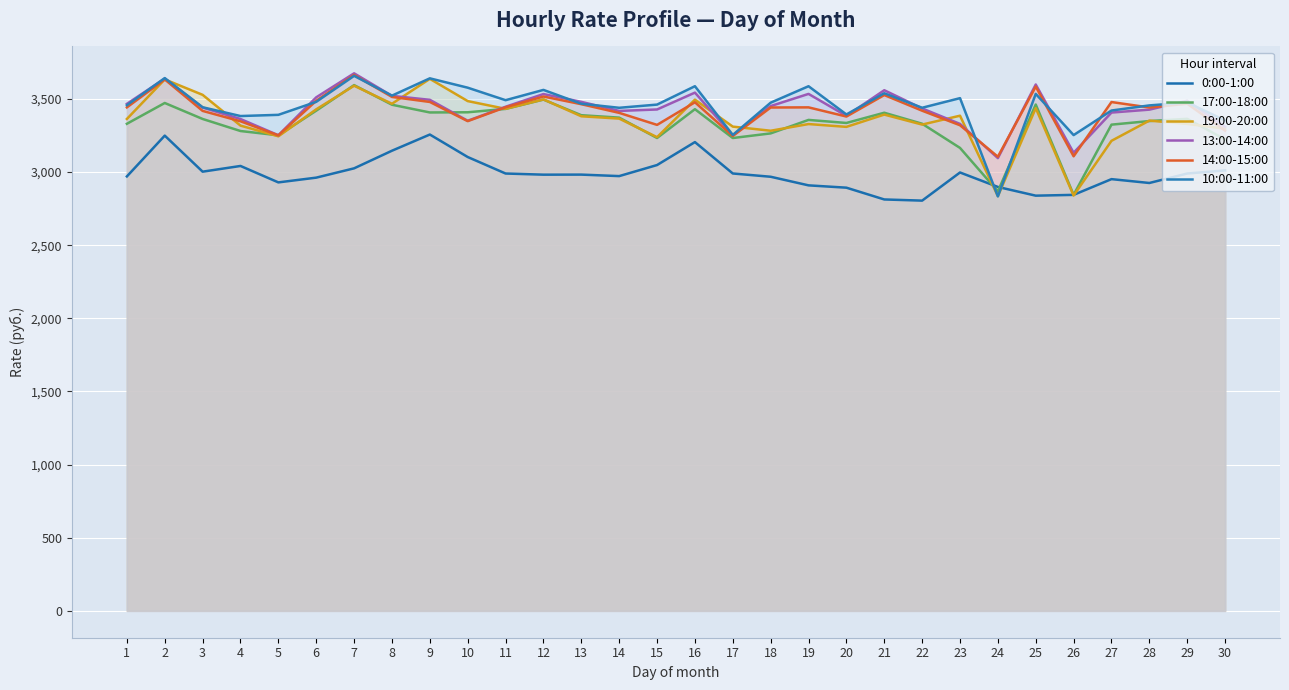

What is the sum of all 10:00-11:00 values?

103739.2